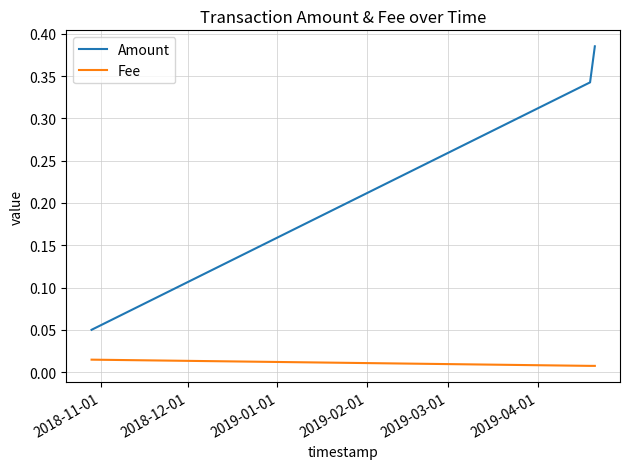

What is the sum of all Amount values?

0.8